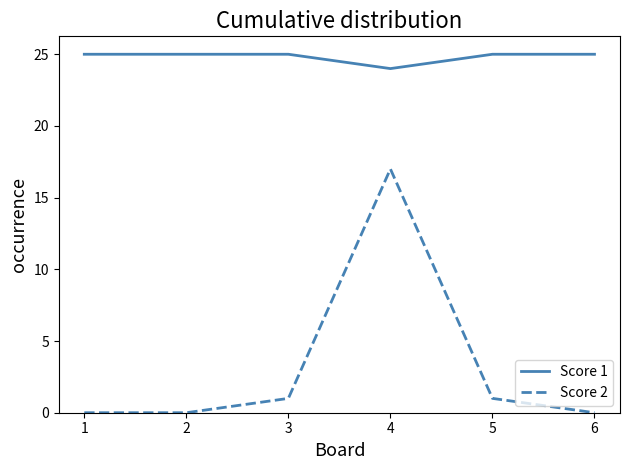

What are all the series names shown in the legend?

Score 1, Score 2